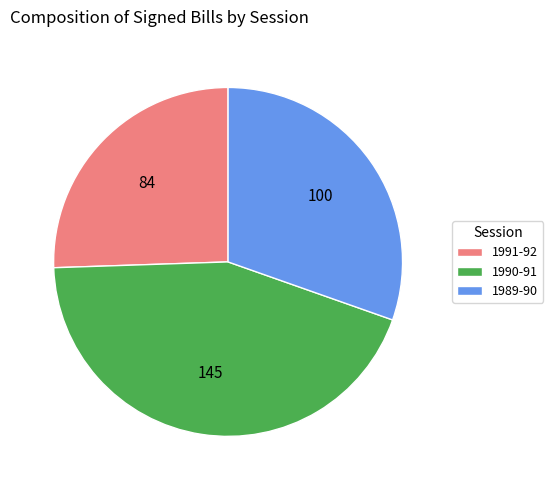

Is the sum of 1991-92 and 1989-90 greater than half?

Yes